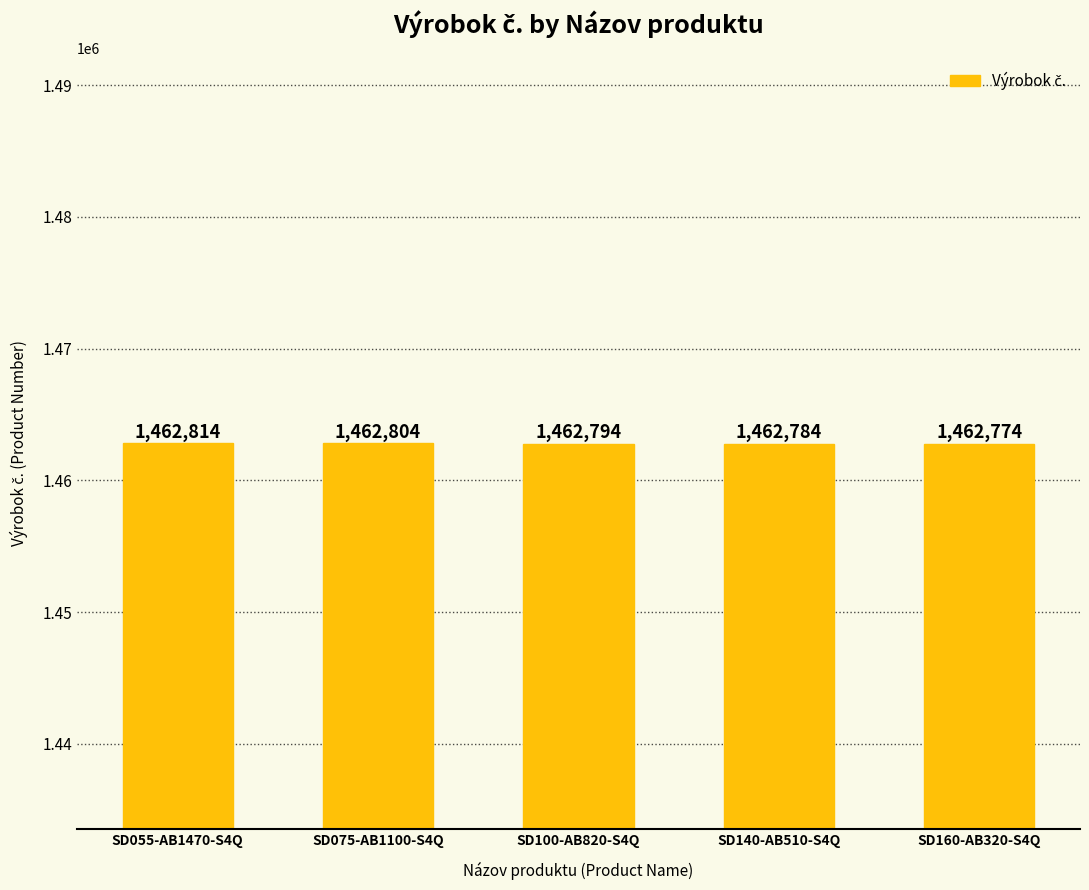

Reading left to right, transcribe all the data shown in this chart.

1462814	1462804	1462794	1462784	1462774